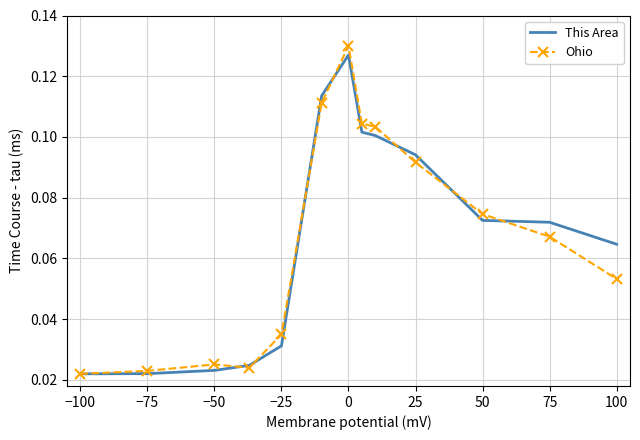

Which series has the largest range (max minus min)?

Ohio